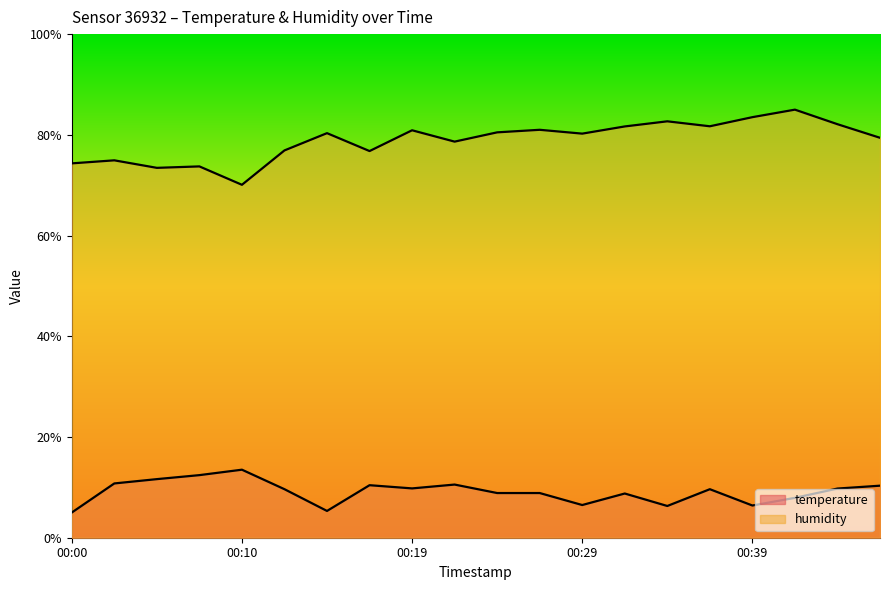

True or false: temperature and humidity intersect in this chart.

False